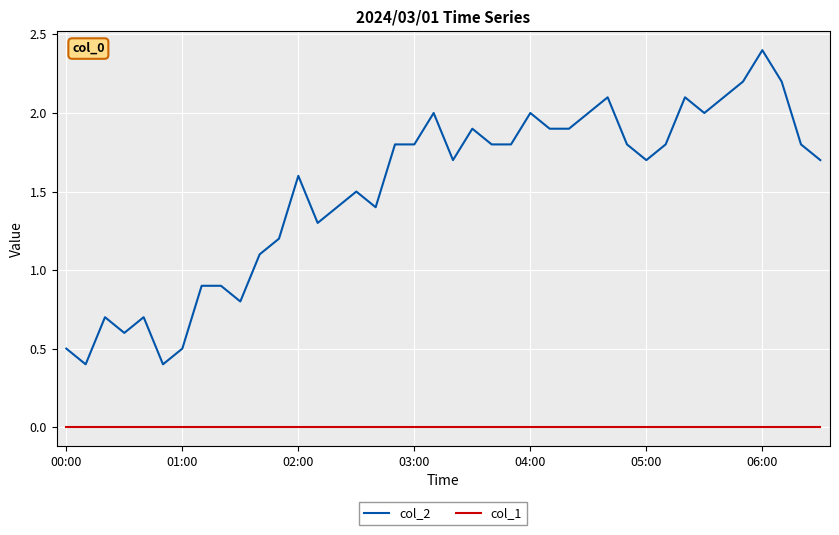

True or false: col_2 and col_1 intersect in this chart.

False